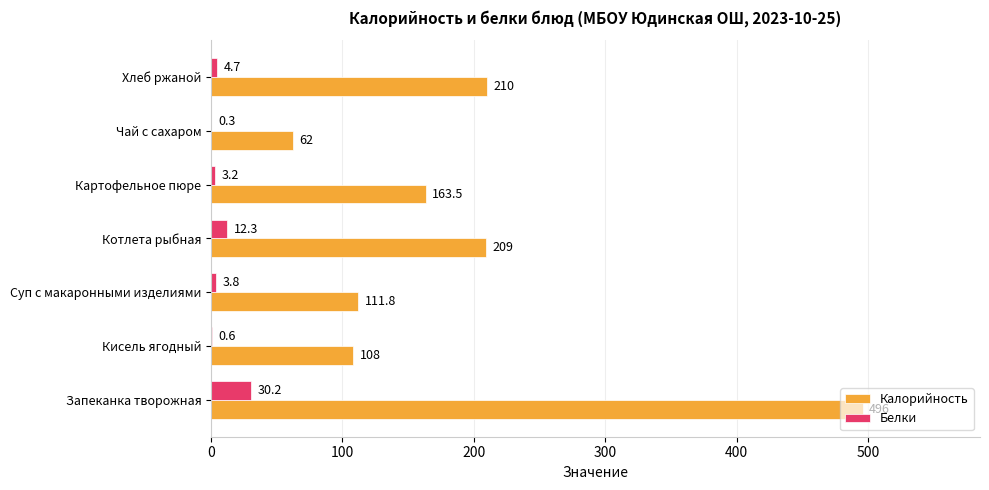

Which series has the widest spread of values?

Калорийность